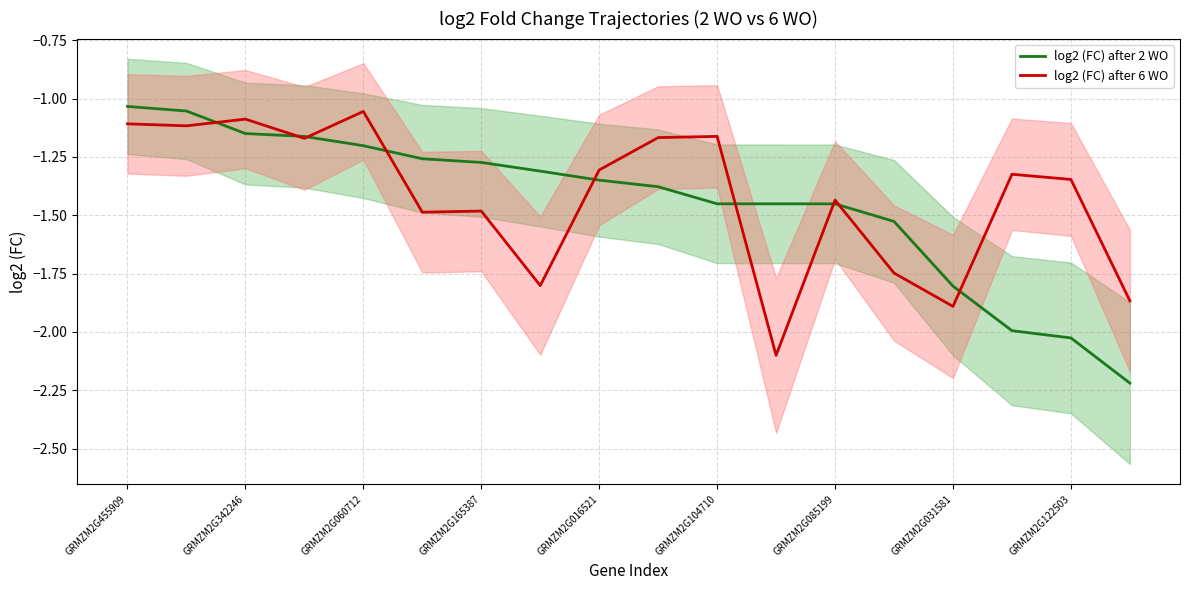

The log2 (FC) after 2 WO series shows -0.3 at GRMZM2G104710. True or false?

False